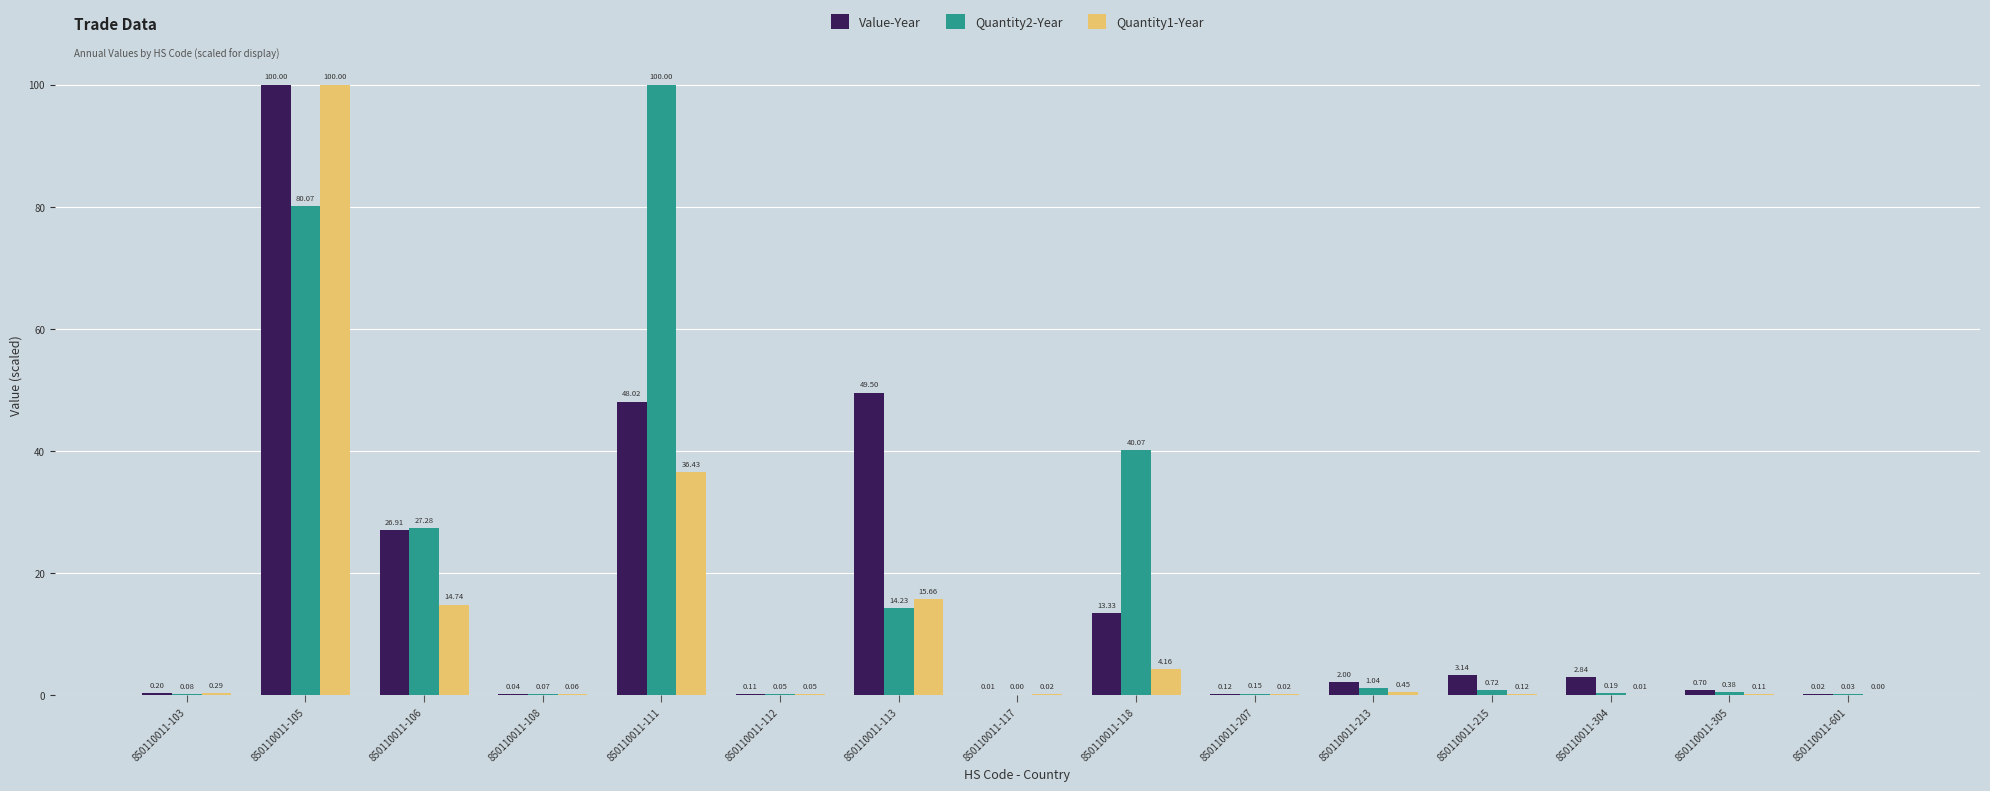

What is the sum of all Quantity2-Year values?

264.4